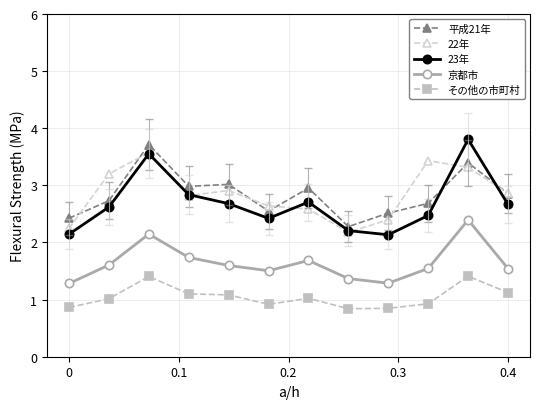

What is the minimum value shown in the chart?

0.8